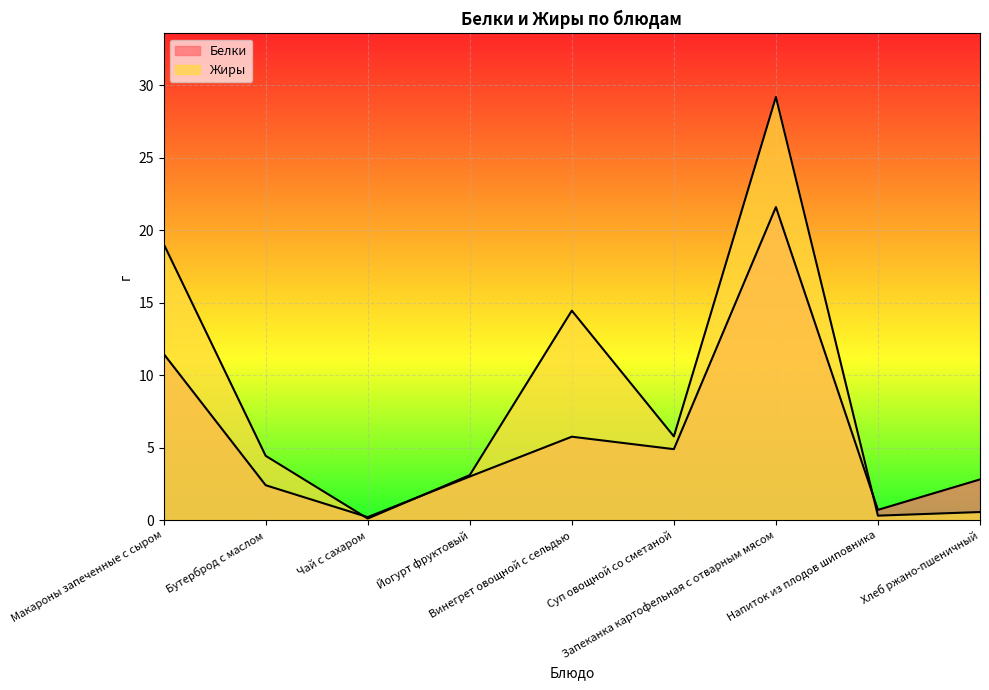

Is it true that Белки equals 1.4 at Бутерброд с маслом?

False